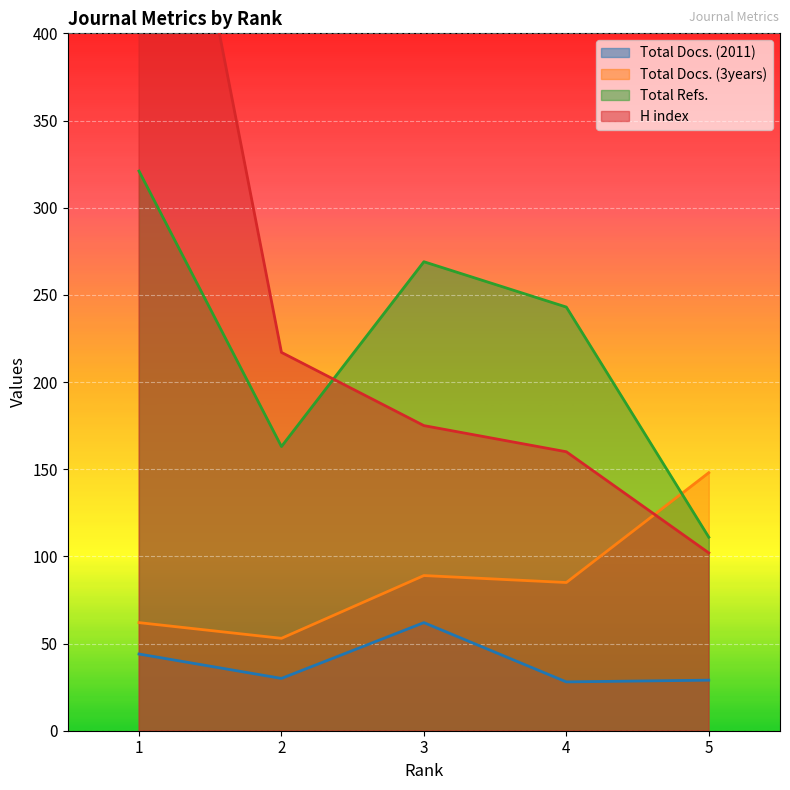

Rank the series at 1 from highest to lowest value.

H index, Total Refs., Total Docs. (3years), Total Docs. (2011)